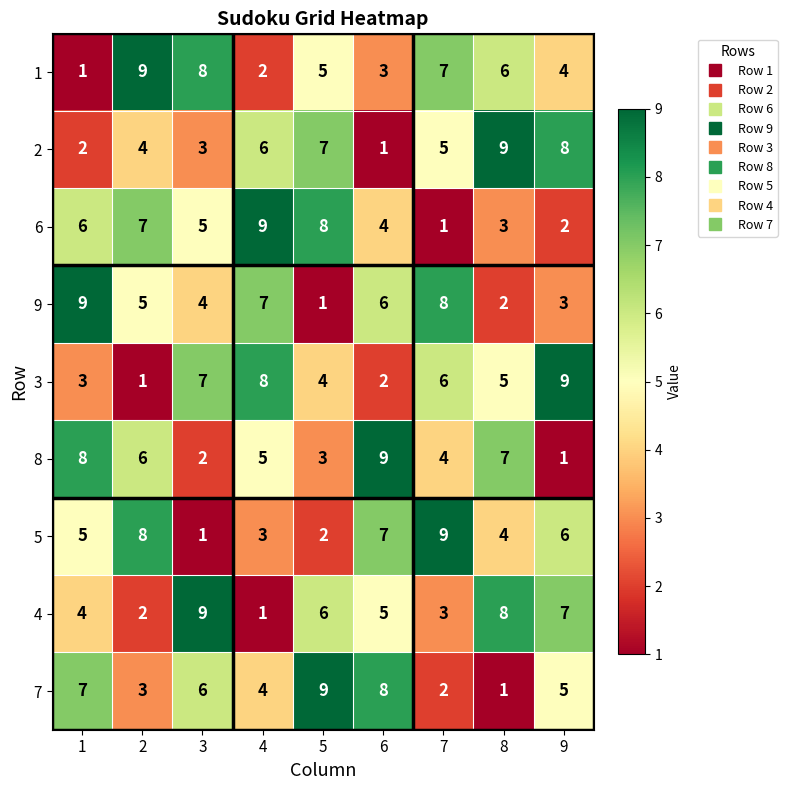

The 9 series shows 7 at 4. True or false?

True